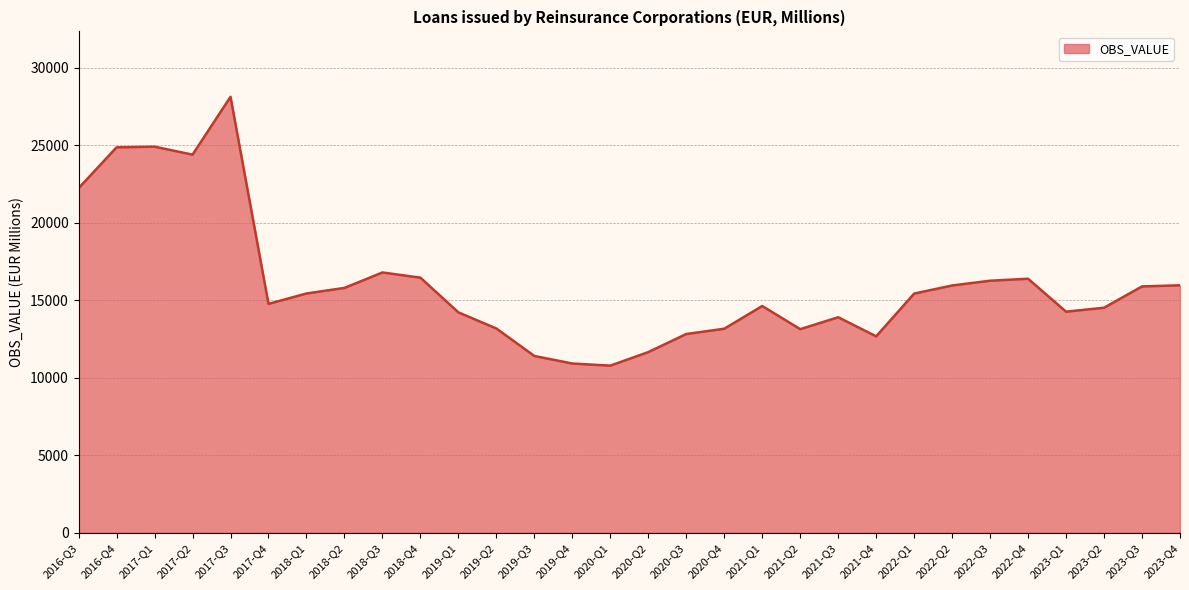

Where is the data nearest to the value 19448?

2018-Q3